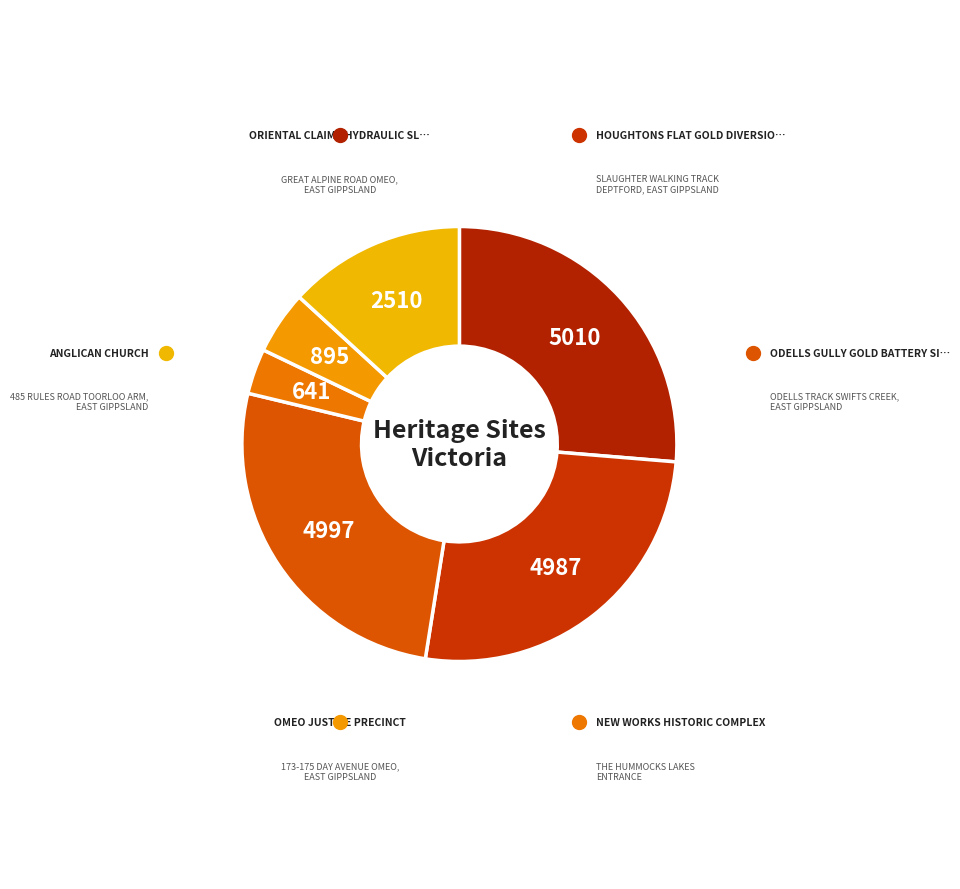

How many slices are in this pie chart?

6